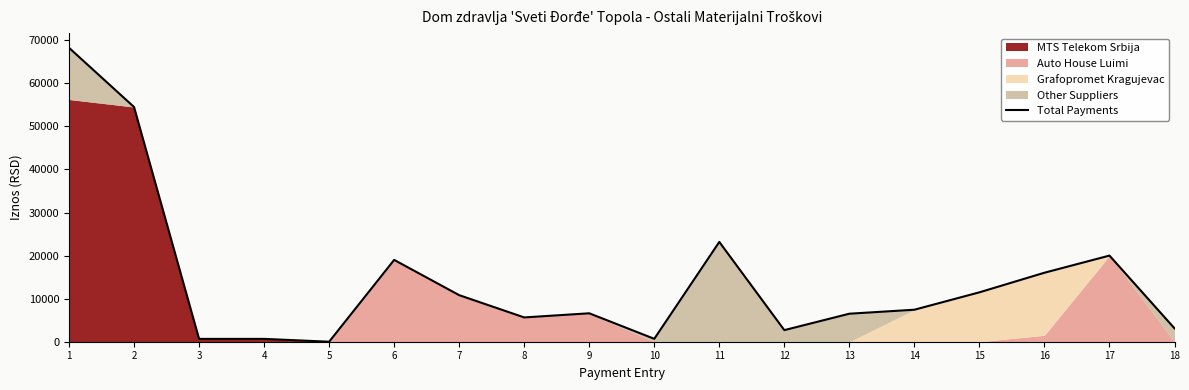

How many data points does each series have?

18